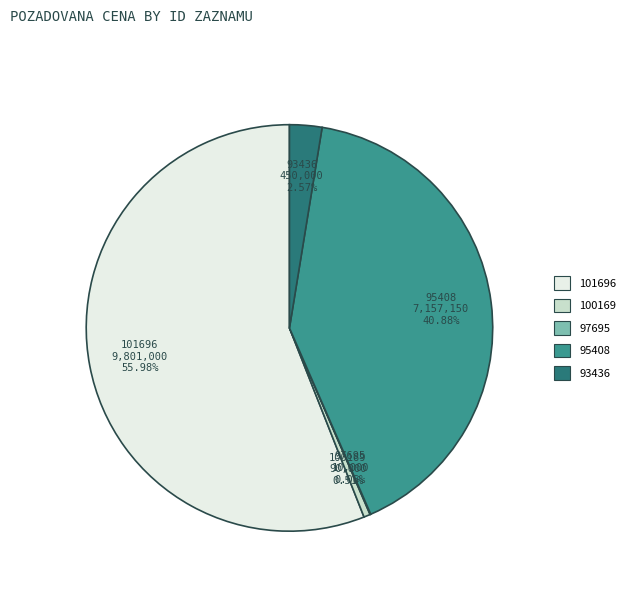

Which slice is the largest?

101696